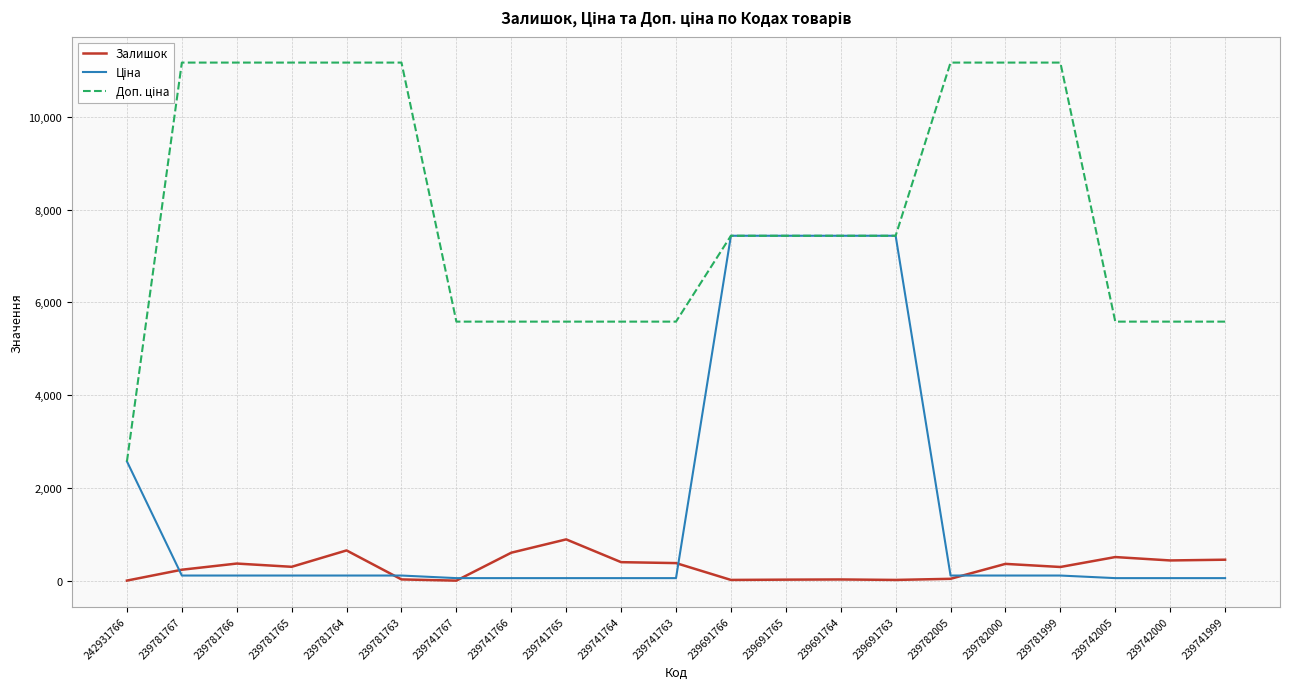

After their last crossing, which series has the higher values: Ціна or Залишок?

Залишок